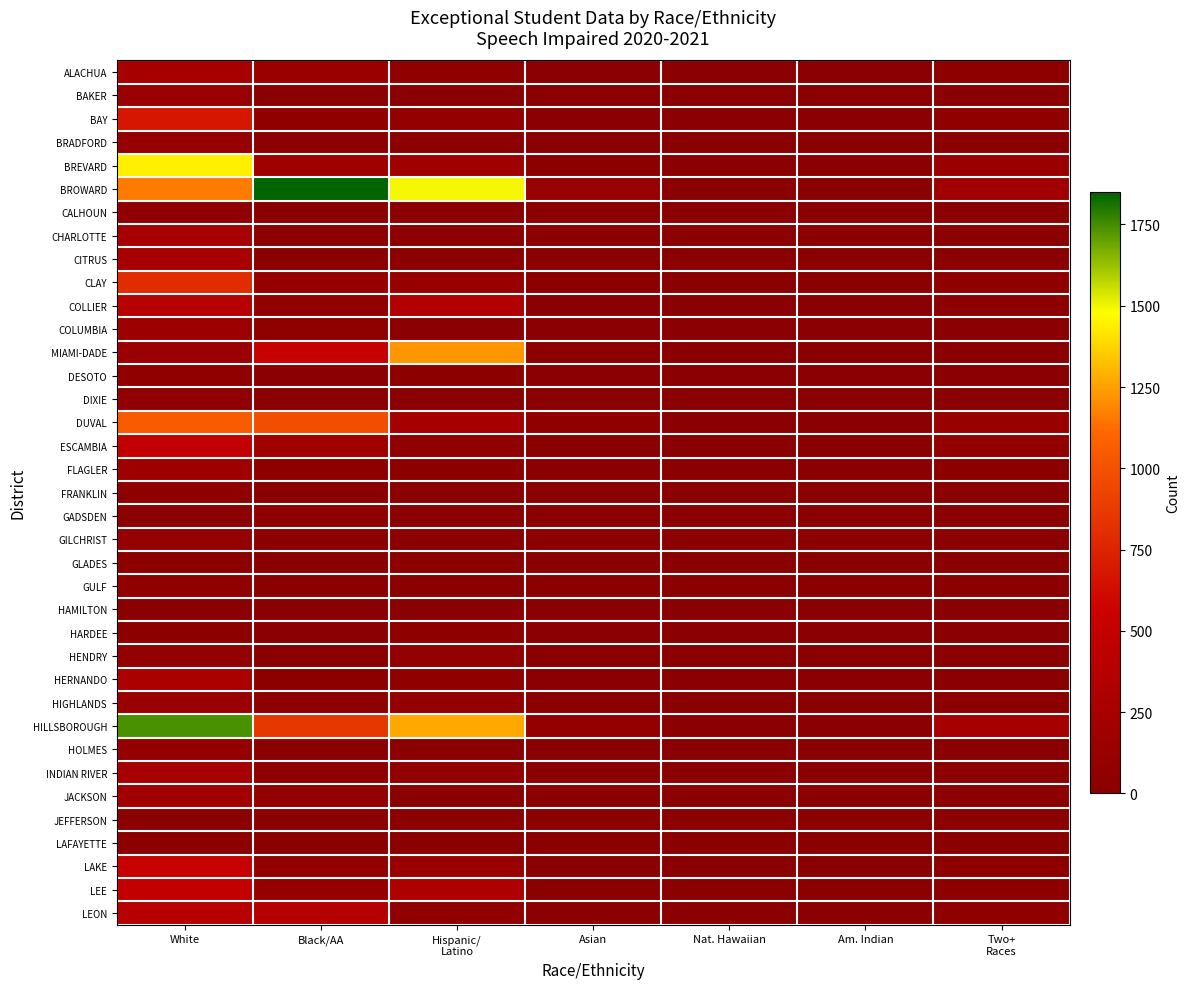

Reading right to left, transcribe all the data shown in this chart.

ALACHUA: Two+
Races=34	Am. Indian=0	Nat. Hawaiian=1	Asian=10	Hispanic/
Latino=49	Black/AA=139	White=257
BAKER: Two+
Races=3	Am. Indian=1	Nat. Hawaiian=0	Asian=2	Hispanic/
Latino=1	Black/AA=7	White=123
BAY: Two+
Races=57	Am. Indian=3	Nat. Hawaiian=2	Asian=6	Hispanic/
Latino=84	Black/AA=57	White=679
BRADFORD: Two+
Races=2	Am. Indian=0	Nat. Hawaiian=2	Asian=0	Hispanic/
Latino=0	Black/AA=18	White=99
BREVARD: Two+
Races=139	Am. Indian=5	Nat. Hawaiian=2	Asian=21	Hispanic/
Latino=189	Black/AA=170	White=1440
BROWARD: Two+
Races=194	Am. Indian=14	Nat. Hawaiian=8	Asian=126	Hispanic/
Latino=1496	Black/AA=1851	White=1158
CALHOUN: Two+
Races=2	Am. Indian=0	Nat. Hawaiian=0	Asian=0	Hispanic/
Latino=3	Black/AA=2	White=62
CHARLOTTE: Two+
Races=8	Am. Indian=0	Nat. Hawaiian=0	Asian=2	Hispanic/
Latino=30	Black/AA=18	White=235
CITRUS: Two+
Races=9	Am. Indian=1	Nat. Hawaiian=0	Asian=1	Hispanic/
Latino=17	Black/AA=7	White=258
CLAY: Two+
Races=59	Am. Indian=1	Nat. Hawaiian=1	Asian=19	Hispanic/
Latino=117	Black/AA=101	White=789
COLLIER: Two+
Races=23	Am. Indian=1	Nat. Hawaiian=0	Asian=11	Hispanic/
Latino=339	Black/AA=73	White=378
COLUMBIA: Two+
Races=14	Am. Indian=0	Nat. Hawaiian=0	Asian=0	Hispanic/
Latino=13	Black/AA=39	White=161
MIAMI-DADE: Two+
Races=9	Am. Indian=0	Nat. Hawaiian=0	Asian=22	Hispanic/
Latino=1225	Black/AA=514	White=146
DESOTO: Two+
Races=3	Am. Indian=1	Nat. Hawaiian=0	Asian=0	Hispanic/
Latino=18	Black/AA=7	White=47
DIXIE: Two+
Races=0	Am. Indian=0	Nat. Hawaiian=0	Asian=0	Hispanic/
Latino=0	Black/AA=6	White=63
DUVAL: Two+
Races=129	Am. Indian=10	Nat. Hawaiian=6	Asian=62	Hispanic/
Latino=235	Black/AA=977	White=1053
ESCAMBIA: Two+
Races=76	Am. Indian=4	Nat. Hawaiian=2	Asian=6	Hispanic/
Latino=56	Black/AA=190	White=472
FLAGLER: Two+
Races=15	Am. Indian=3	Nat. Hawaiian=1	Asian=4	Hispanic/
Latino=23	Black/AA=36	White=172
FRANKLIN: Two+
Races=2	Am. Indian=0	Nat. Hawaiian=0	Asian=0	Hispanic/
Latino=1	Black/AA=2	White=40
GADSDEN: Two+
Races=0	Am. Indian=1	Nat. Hawaiian=0	Asian=0	Hispanic/
Latino=4	Black/AA=65	White=5
GILCHRIST: Two+
Races=2	Am. Indian=0	Nat. Hawaiian=0	Asian=0	Hispanic/
Latino=6	Black/AA=5	White=91
GLADES: Two+
Races=8	Am. Indian=13	Nat. Hawaiian=0	Asian=0	Hispanic/
Latino=15	Black/AA=3	White=24
GULF: Two+
Races=5	Am. Indian=0	Nat. Hawaiian=0	Asian=0	Hispanic/
Latino=2	Black/AA=2	White=64
HAMILTON: Two+
Races=0	Am. Indian=0	Nat. Hawaiian=0	Asian=0	Hispanic/
Latino=2	Black/AA=7	White=12
HARDEE: Two+
Races=2	Am. Indian=0	Nat. Hawaiian=0	Asian=0	Hispanic/
Latino=36	Black/AA=3	White=24
HENDRY: Two+
Races=4	Am. Indian=0	Nat. Hawaiian=0	Asian=0	Hispanic/
Latino=70	Black/AA=11	White=68
HERNANDO: Two+
Races=14	Am. Indian=1	Nat. Hawaiian=1	Asian=4	Hispanic/
Latino=61	Black/AA=26	White=274
HIGHLANDS: Two+
Races=15	Am. Indian=3	Nat. Hawaiian=1	Asian=1	Hispanic/
Latino=81	Black/AA=31	White=145
HILLSBOROUGH: Two+
Races=241	Am. Indian=4	Nat. Hawaiian=5	Asian=80	Hispanic/
Latino=1267	Black/AA=860	White=1739
HOLMES: Two+
Races=2	Am. Indian=0	Nat. Hawaiian=0	Asian=0	Hispanic/
Latino=2	Black/AA=2	White=80
INDIAN RIVER: Two+
Races=17	Am. Indian=0	Nat. Hawaiian=2	Asian=3	Hispanic/
Latino=67	Black/AA=56	White=244
JACKSON: Two+
Races=24	Am. Indian=3	Nat. Hawaiian=0	Asian=2	Hispanic/
Latino=14	Black/AA=85	White=208
JEFFERSON: Two+
Races=0	Am. Indian=0	Nat. Hawaiian=0	Asian=0	Hispanic/
Latino=2	Black/AA=7	White=2
LAFAYETTE: Two+
Races=0	Am. Indian=0	Nat. Hawaiian=0	Asian=0	Hispanic/
Latino=4	Black/AA=2	White=20
LAKE: Two+
Races=33	Am. Indian=2	Nat. Hawaiian=1	Asian=9	Hispanic/
Latino=135	Black/AA=74	White=517
LEE: Two+
Races=36	Am. Indian=3	Nat. Hawaiian=0	Asian=2	Hispanic/
Latino=304	Black/AA=106	White=487
LEON: Two+
Races=64	Am. Indian=2	Nat. Hawaiian=1	Asian=14	Hispanic/
Latino=61	Black/AA=355	White=379